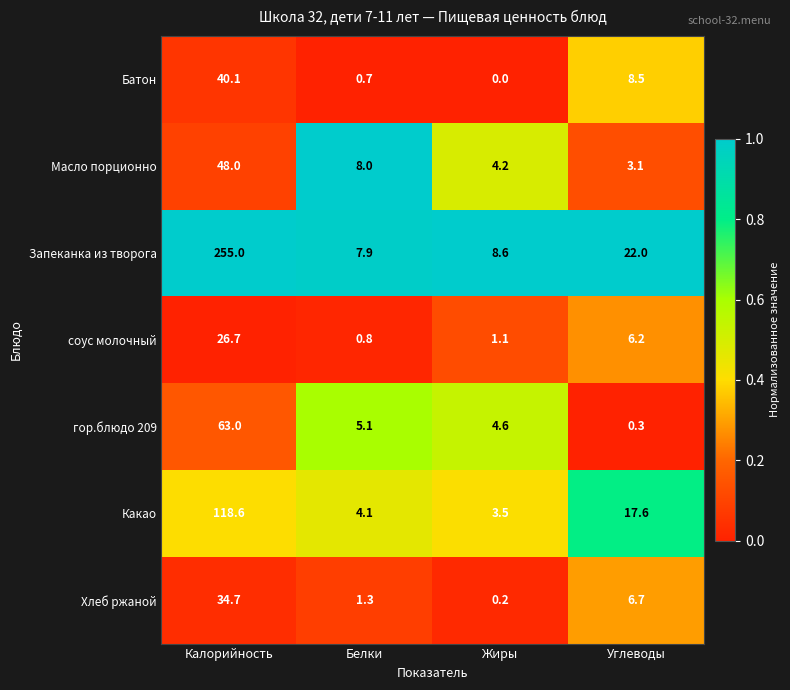

What is the sum of all гор.блюдо 209 values?

73.0